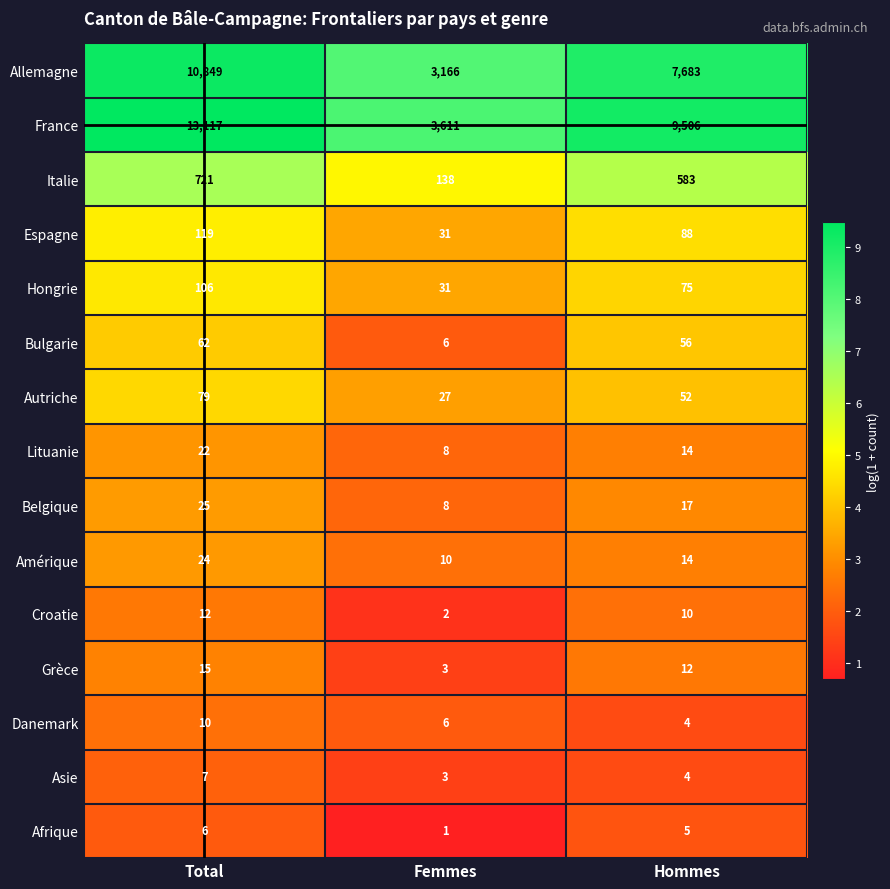

List the series in order of their peak value, highest first.

France, Allemagne, Italie, Espagne, Hongrie, Autriche, Bulgarie, Belgique, Amérique, Lituanie, Grèce, Croatie, Danemark, Asie, Afrique